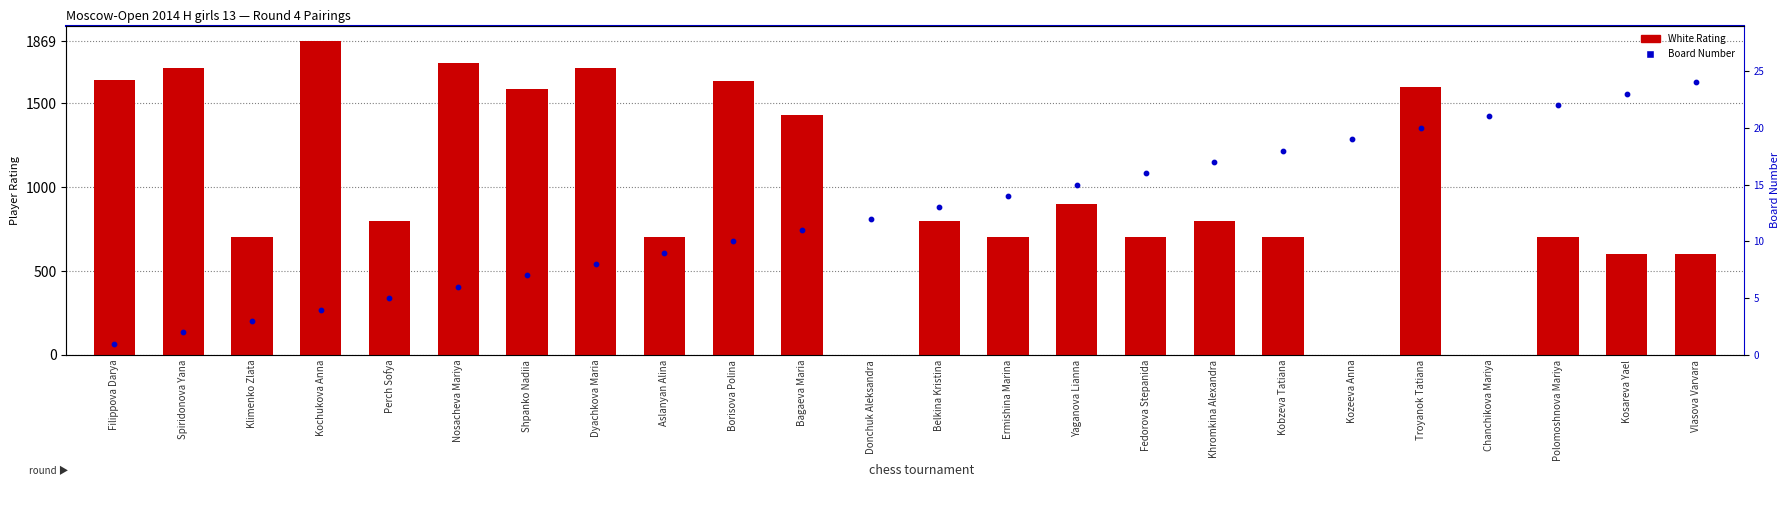

What are all the series names shown in the legend?

White Rating, Board Number